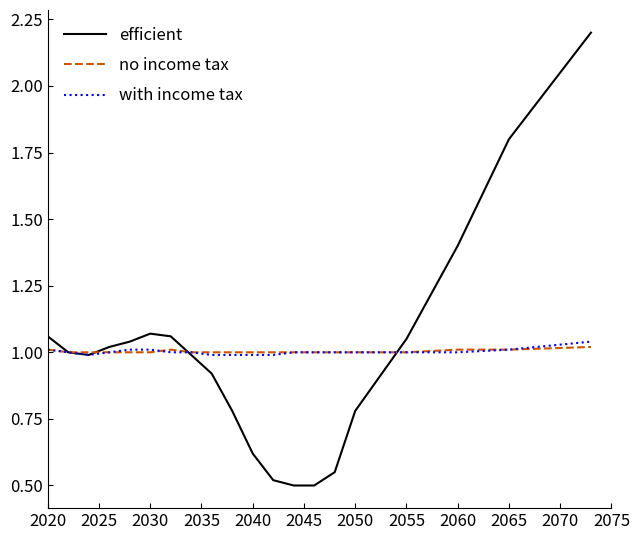

What is the maximum value shown in the chart?

2.2